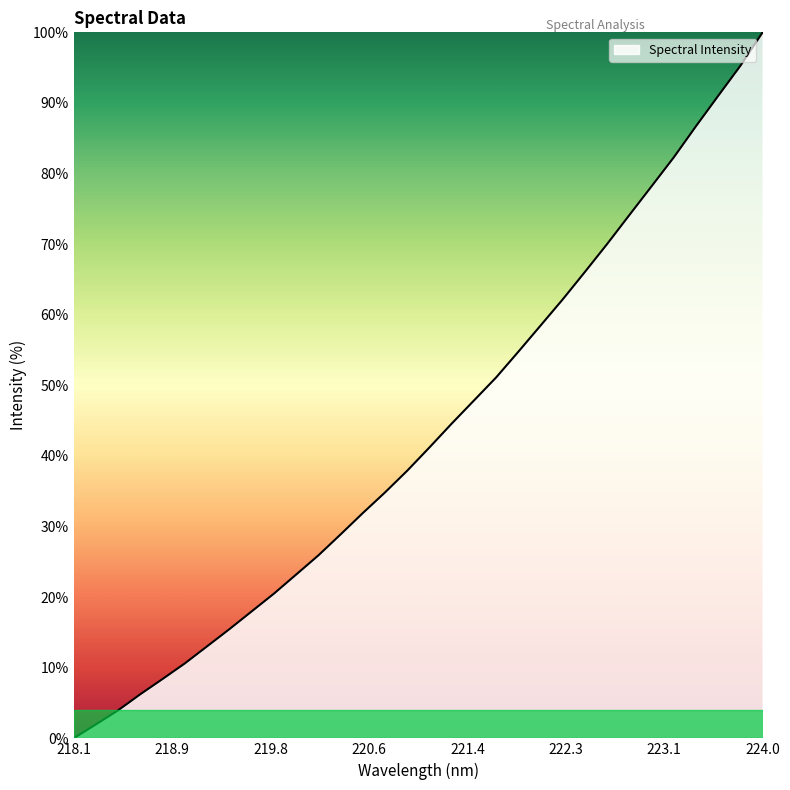

What is the maximum value shown in the chart?

100.0